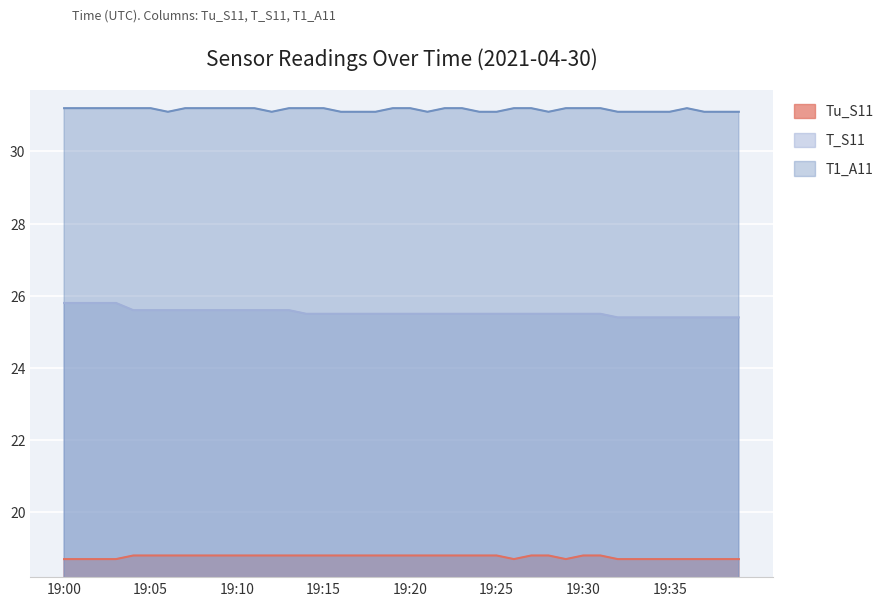

Where is T_S11 nearest to the value 25?

19:32